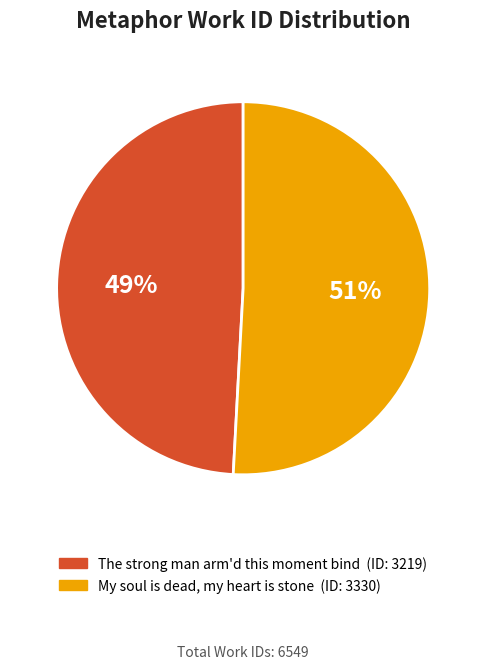

What is the ratio of the value at The strong man arm'd this moment bind to the value at My soul is dead, my heart is stone?

1.0